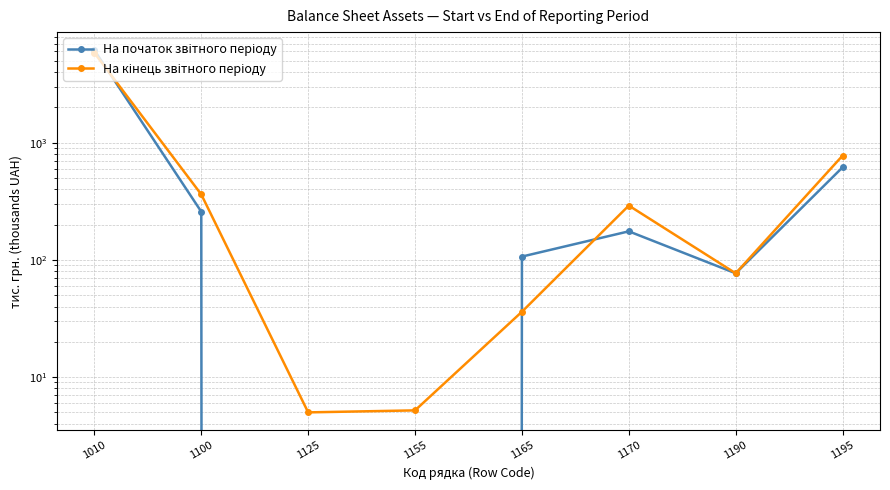

Reading right to left, transcribe all the data shown in this chart.

На початок звітного періоду: 616.4	76.8	175.2	106.7	0.0	0.0	257.7	6147.2
На кінець звітного періоду: 775.4	76.8	290.6	36.1	5.2	5.0	361.7	5829.3